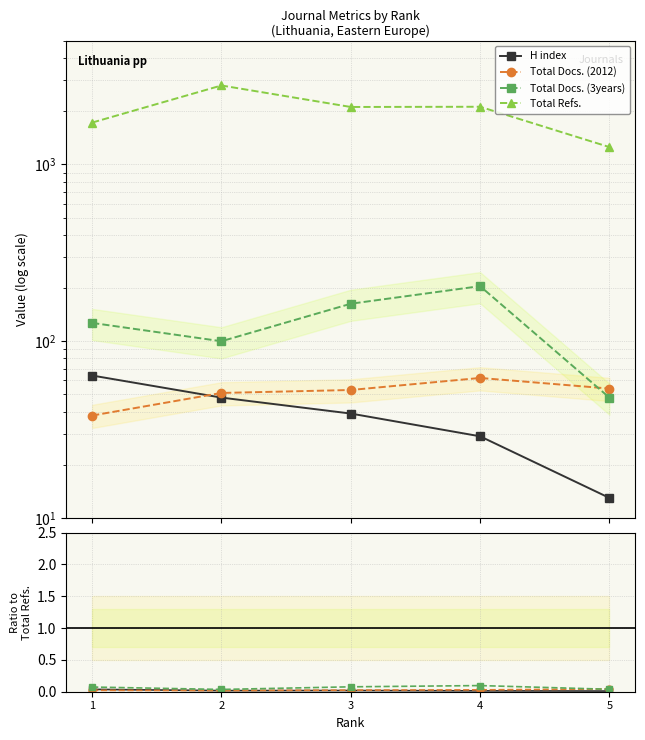

What are all the series names shown in the legend?

H index, Total Docs. (2012), Total Docs. (3years), Total Refs.